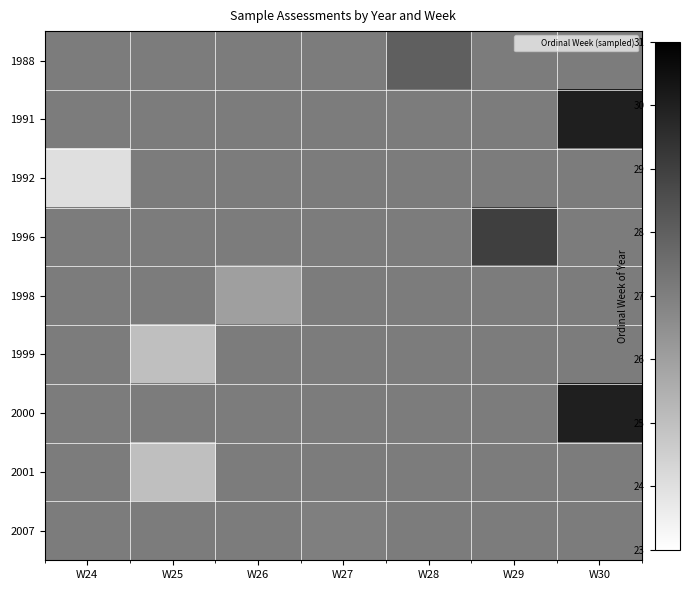

Reading left to right, extract all data points from this chart.

1988: W24=27.1	W25=27.1	W26=27.1	W27=27.1	W28=28.0	W29=27.1	W30=27.1
1991: W24=27.1	W25=27.1	W26=27.1	W27=27.1	W28=27.1	W29=27.1	W30=30.0
1992: W24=24.0	W25=27.1	W26=27.1	W27=27.1	W28=27.1	W29=27.1	W30=27.1
1996: W24=27.1	W25=27.1	W26=27.1	W27=27.1	W28=27.1	W29=29.0	W30=27.1
1998: W24=27.1	W25=27.1	W26=26.0	W27=27.1	W28=27.1	W29=27.1	W30=27.1
1999: W24=27.1	W25=25.0	W26=27.1	W27=27.1	W28=27.1	W29=27.1	W30=27.1
2000: W24=27.1	W25=27.1	W26=27.1	W27=27.1	W28=27.1	W29=27.1	W30=30.0
2001: W24=27.1	W25=25.0	W26=27.1	W27=27.1	W28=27.1	W29=27.1	W30=27.1
2007: W24=27.1	W25=27.1	W26=27.1	W27=27.0	W28=27.1	W29=27.1	W30=27.1